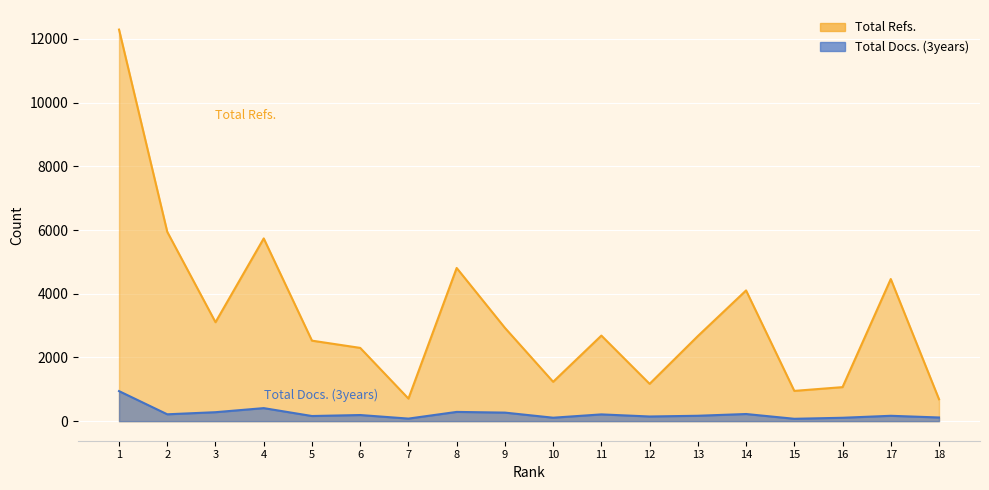

Reading left to right, what are all the values shown in this chart?

Total Refs._line: 1=12294	2=5943	3=3106	4=5737	5=2527	6=2300	7=708	8=4809	9=2929	10=1235	11=2686	12=1171	13=2671	14=4104	15=950	16=1068	17=4462	18=688
Total Docs. (3years)_line: 1=943	2=215	3=281	4=409	5=161	6=192	7=80	8=290	9=268	10=108	11=212	12=146	13=169	14=224	15=74	16=106	17=168	18=115